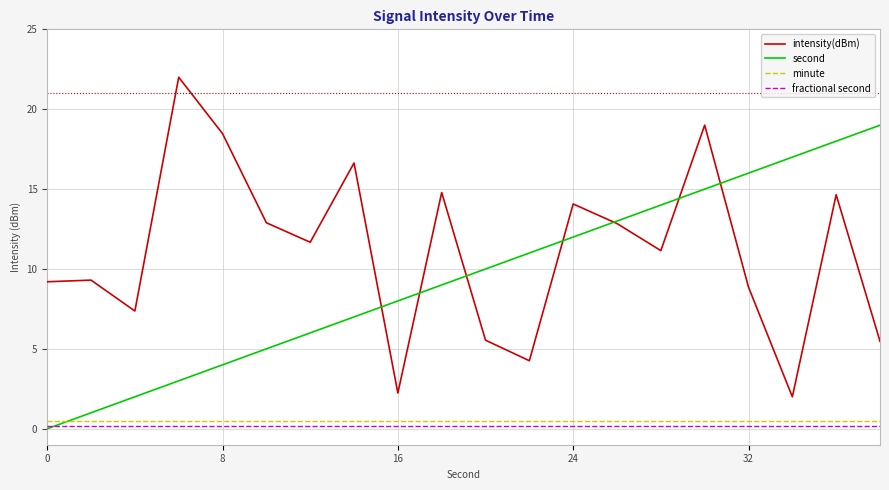

How many interior local valleys does the intensity(dBm) series have?

6